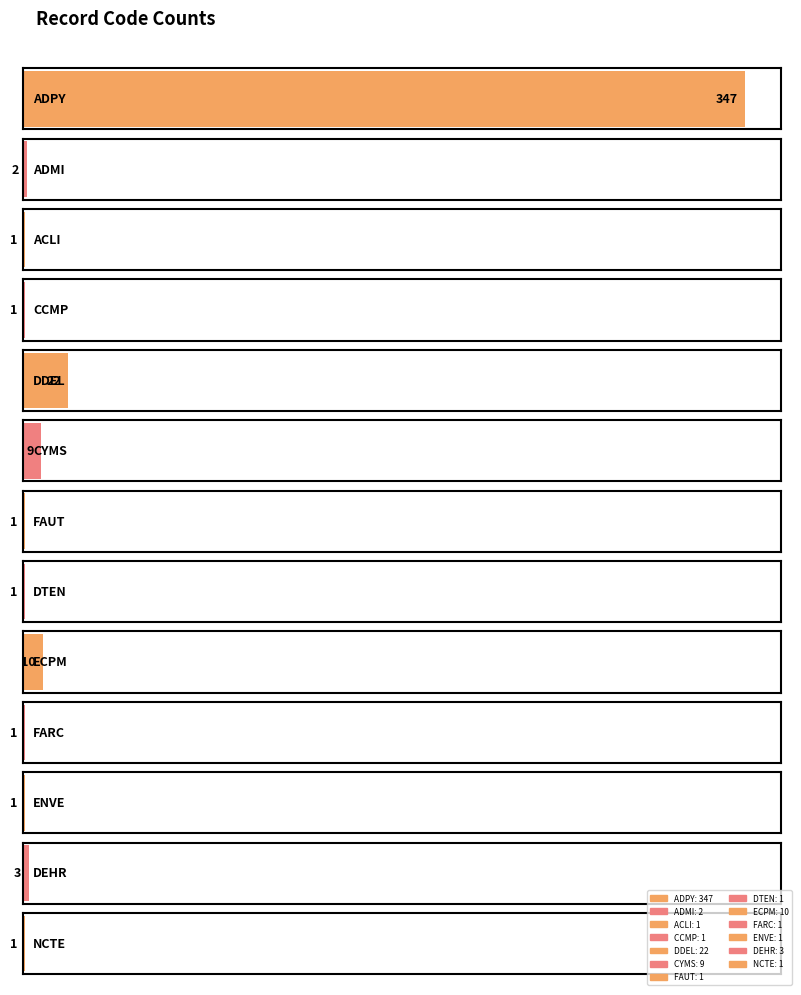

What is the difference between the values at DDEL and DTEN?

21